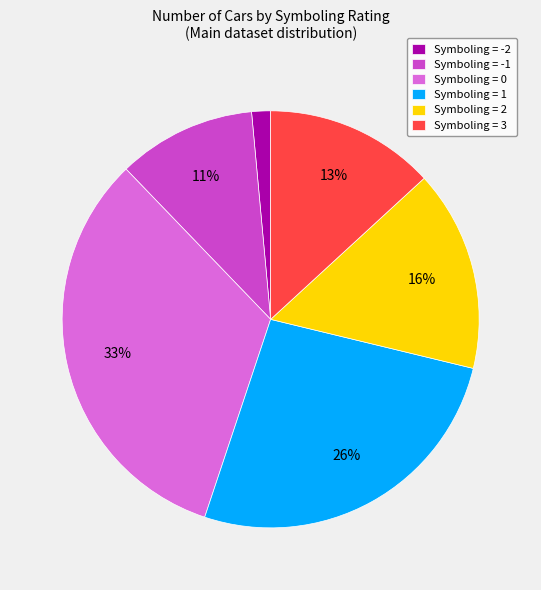

What percentage is the Symboling = 2 slice, to the nearest percent?

16%